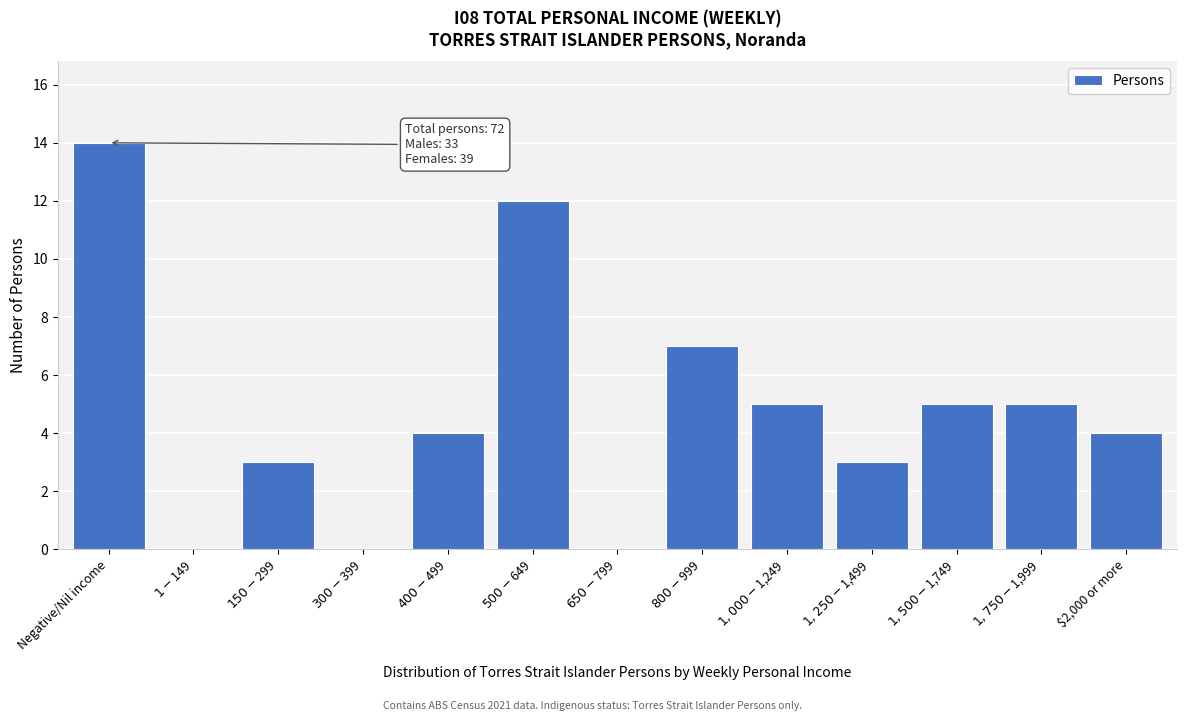

What is the sum of all values?

62